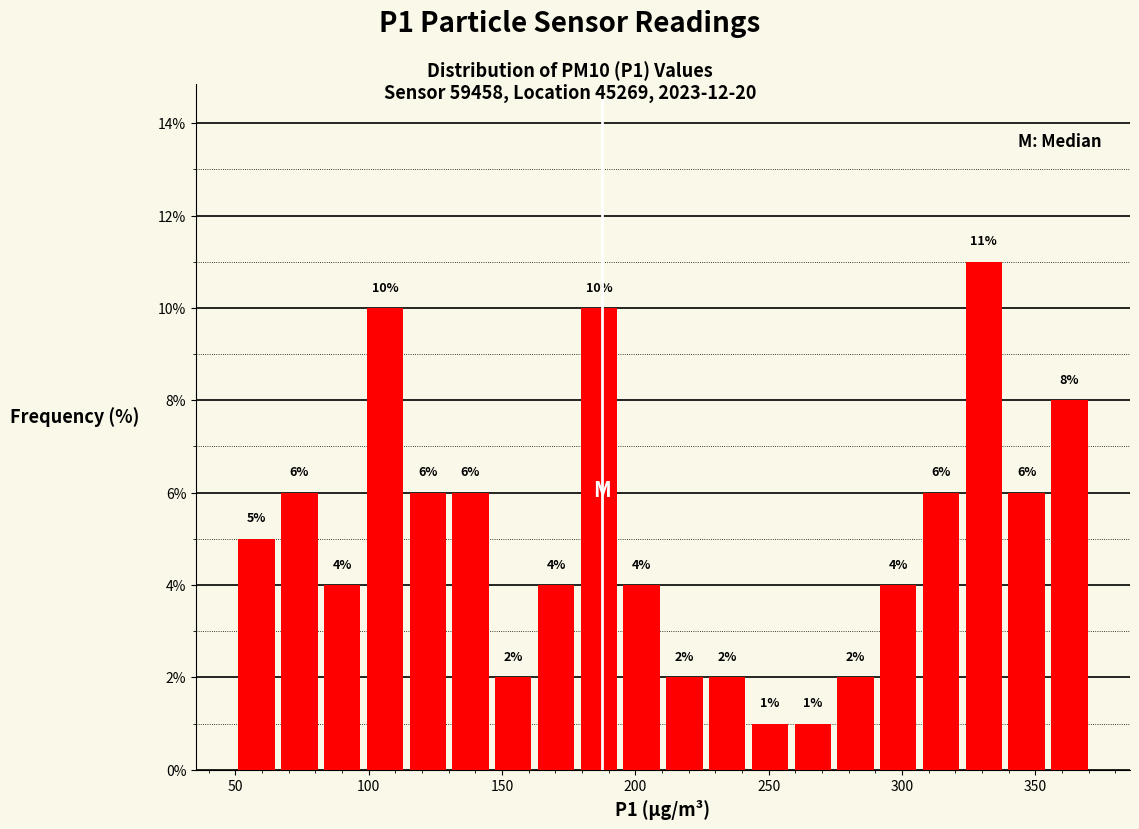

Around what value on the x-axis is the tallest bar? Give the approximate position of its centre, as read against the axis.

330